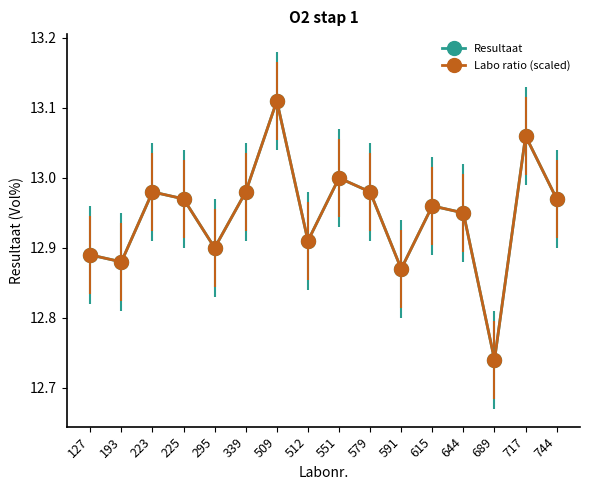

Is this an area chart (filled region under the line)?

No